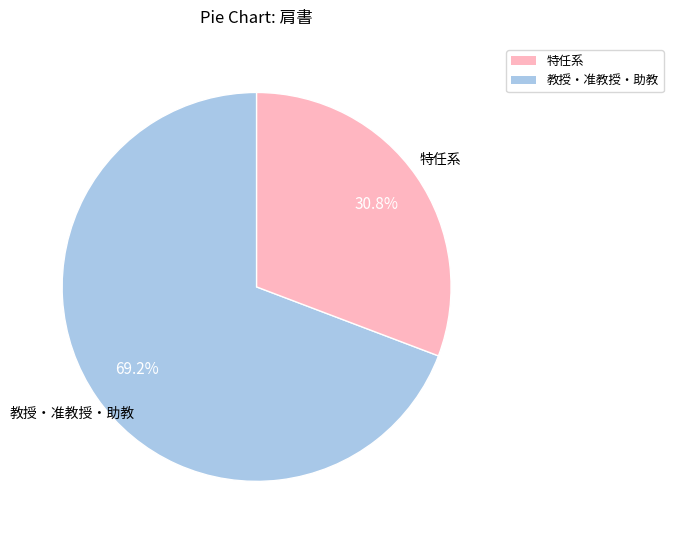

Is there a majority slice in this chart?

Yes